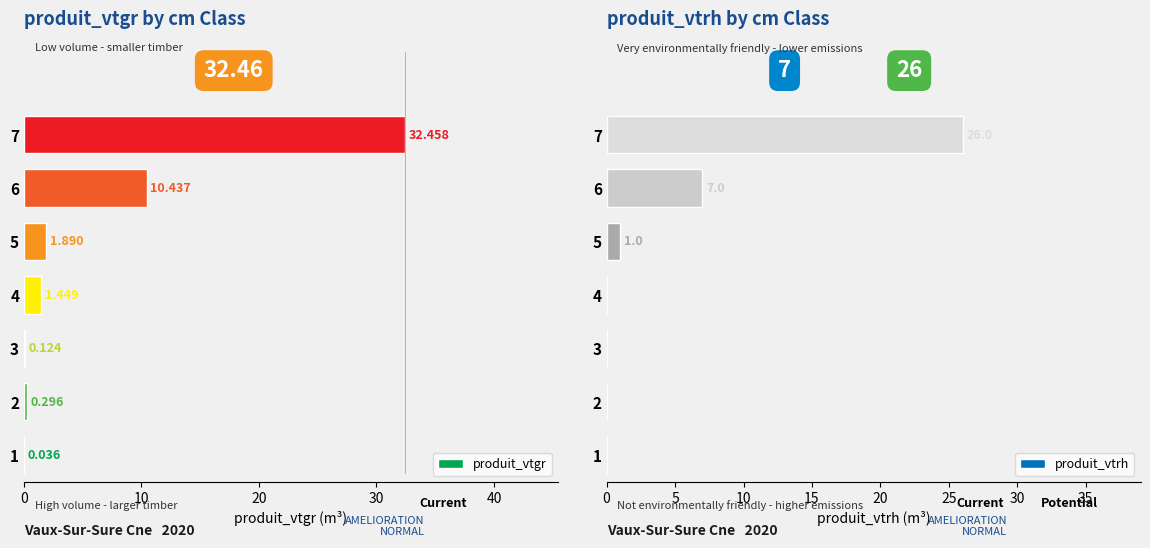

Are the bars horizontal?

Yes